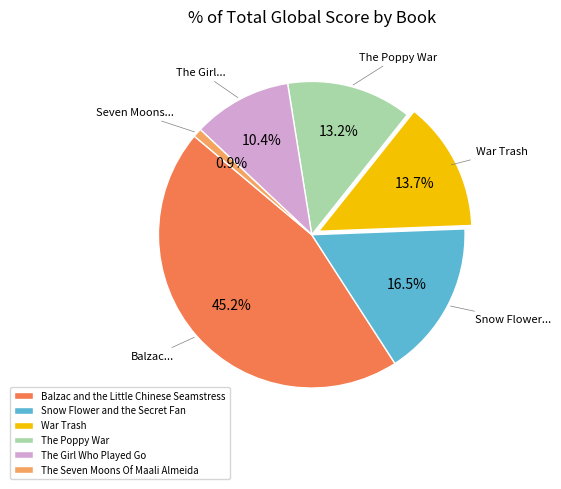

To the nearest percent, what is the combined percentage of The Poppy War and The Seven Moons Of Maali Almeida?

14%